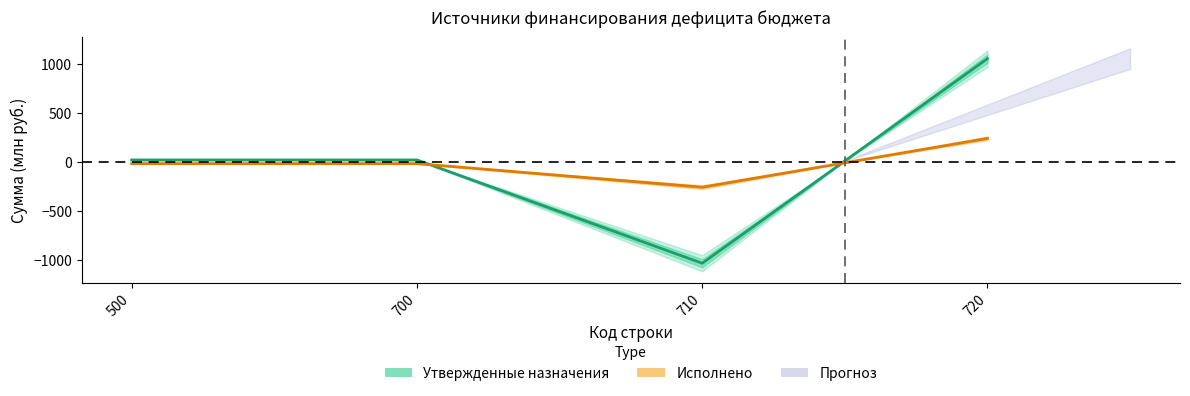

How many data points does each series have?

4